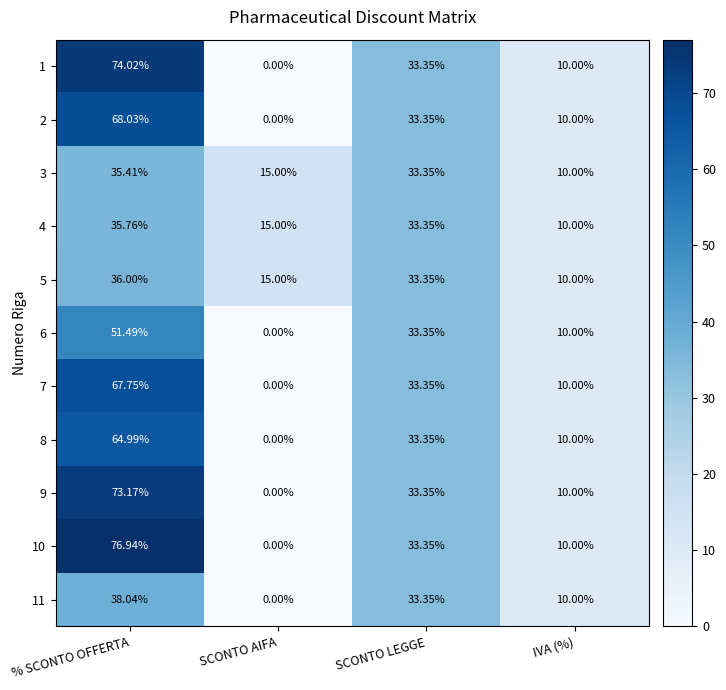

Which series has the widest spread of values?

10